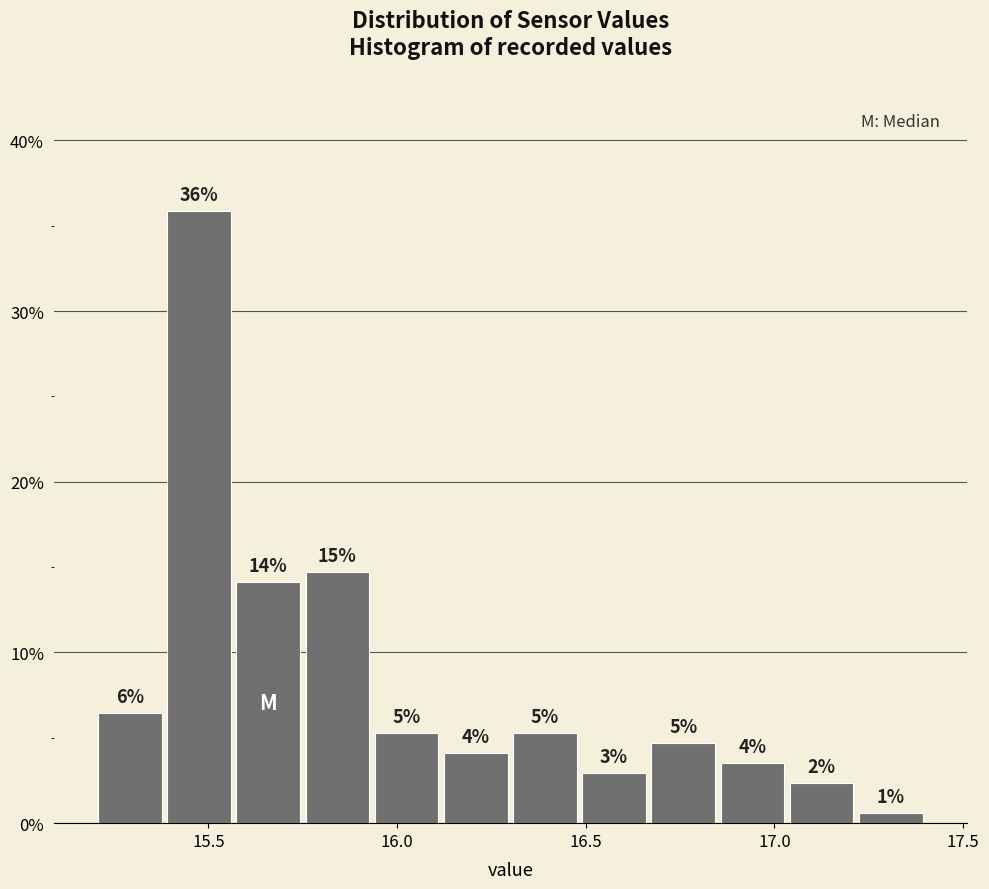

Around what value on the x-axis is the tallest bar? Give the approximate position of its centre, as read against the axis.

15.50